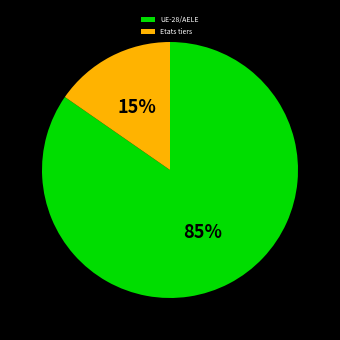

What percentage is the Etats tiers slice, to the nearest percent?

15%